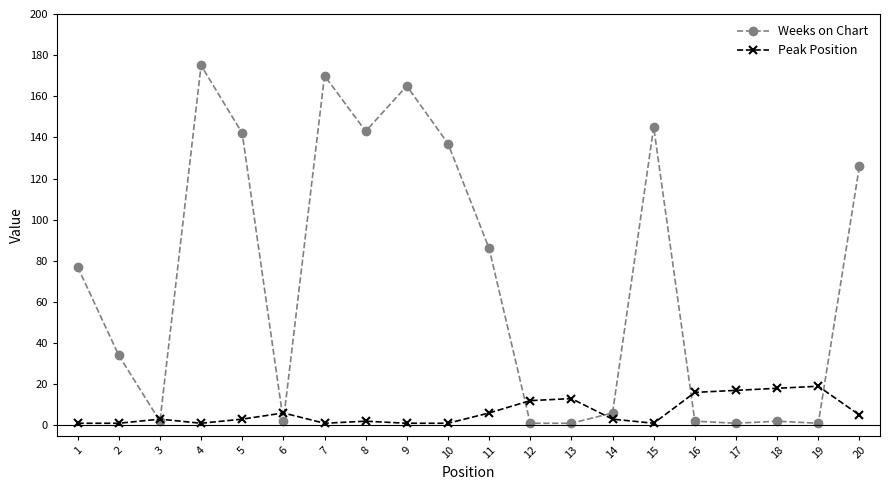

Rank the series at 9 from highest to lowest value.

Weeks on Chart, Peak Position